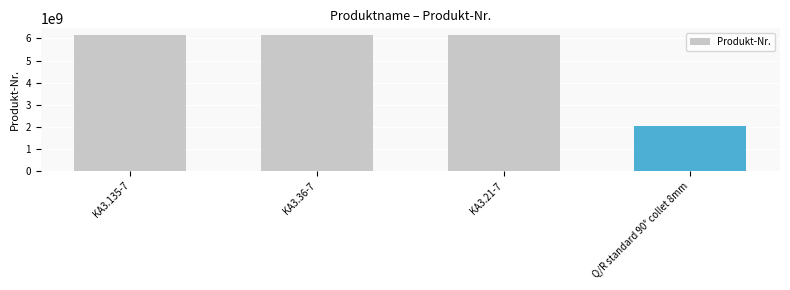

What is the label of the 4th bar from the right?

KA3.135-7